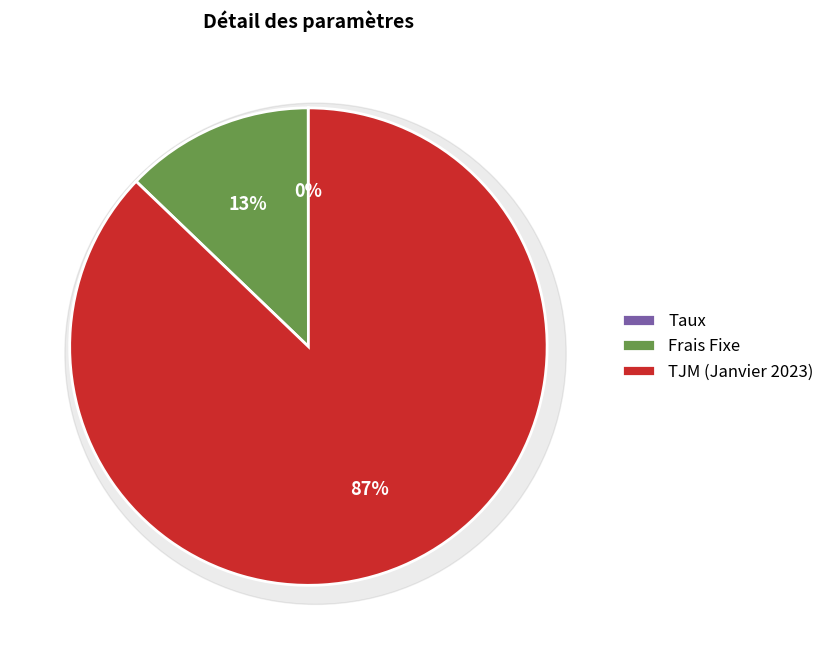

To the nearest percent, what is the combined percentage of TJM (Janvier 2023) and Taux?

87%